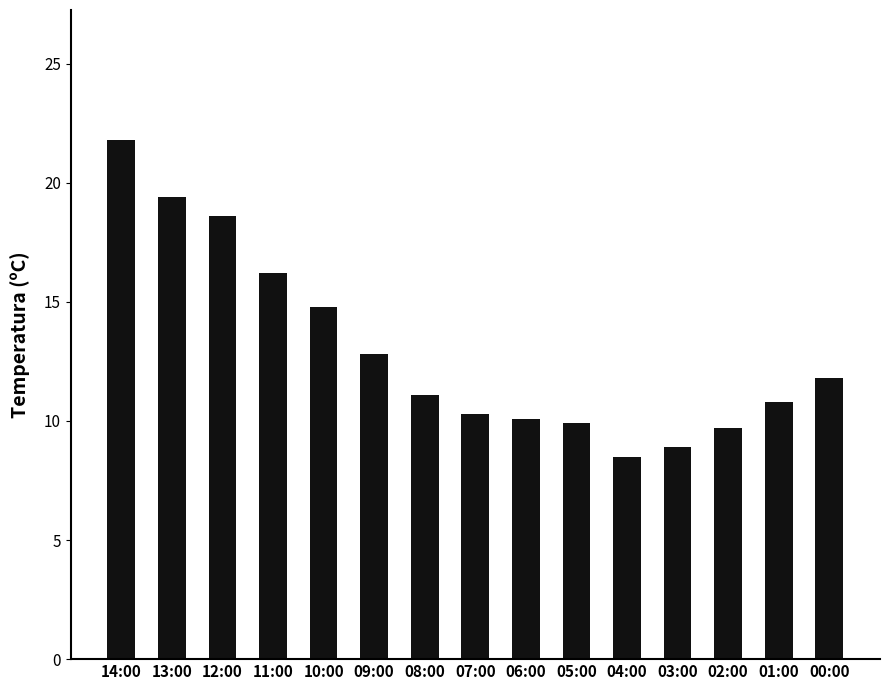

Does the chart contain stacked bars?

No